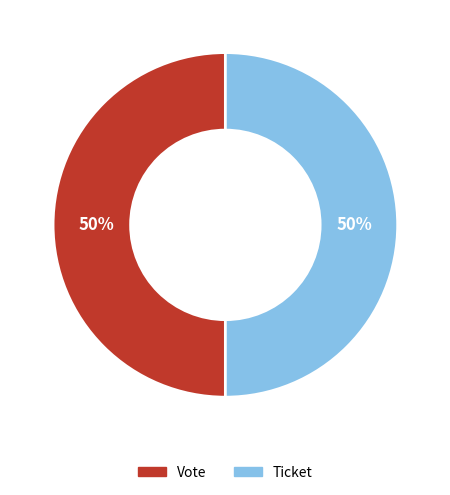

How many segments does this pie chart have?

2